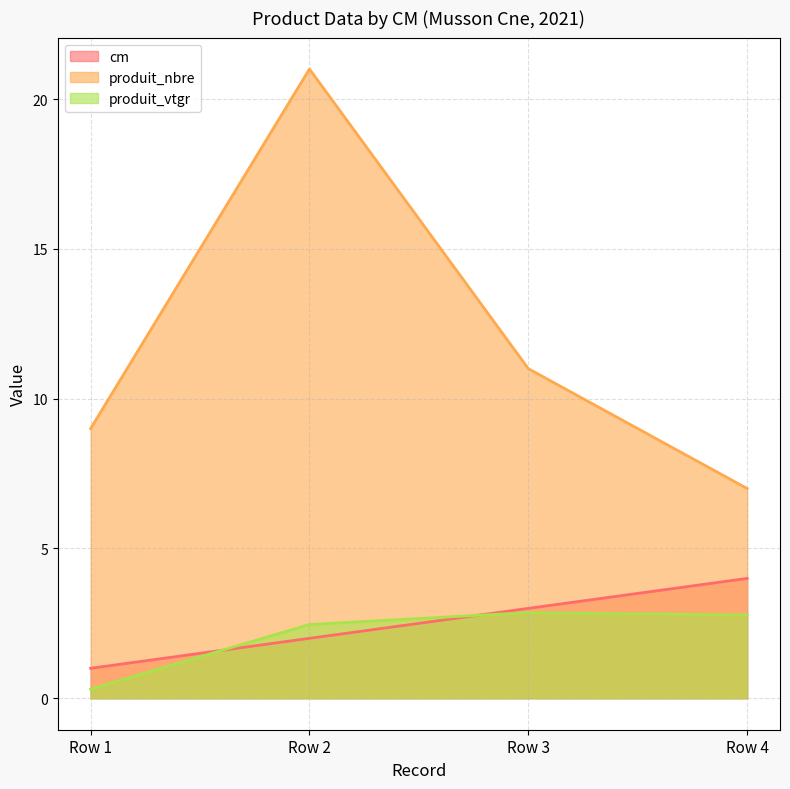

How many data points in produit_nbre are above 11?

1